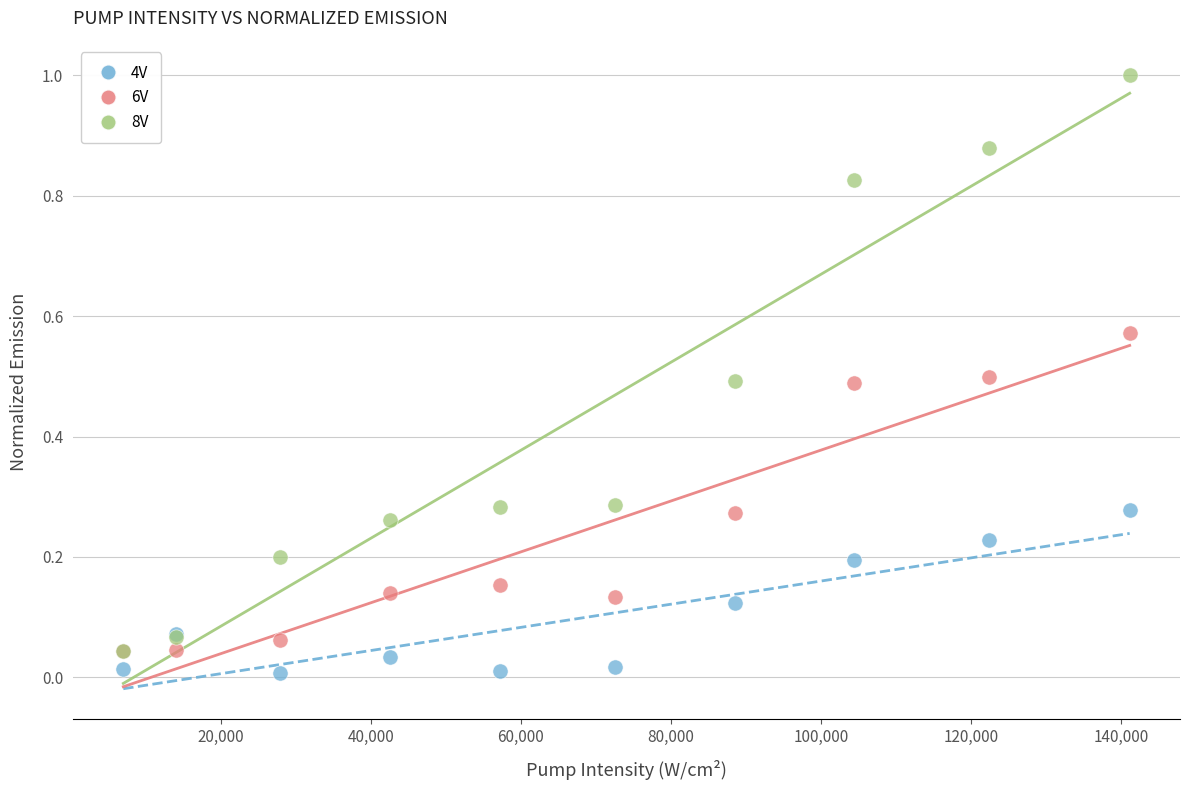

What are all the series names shown in the legend?

4V, 6V, 8V